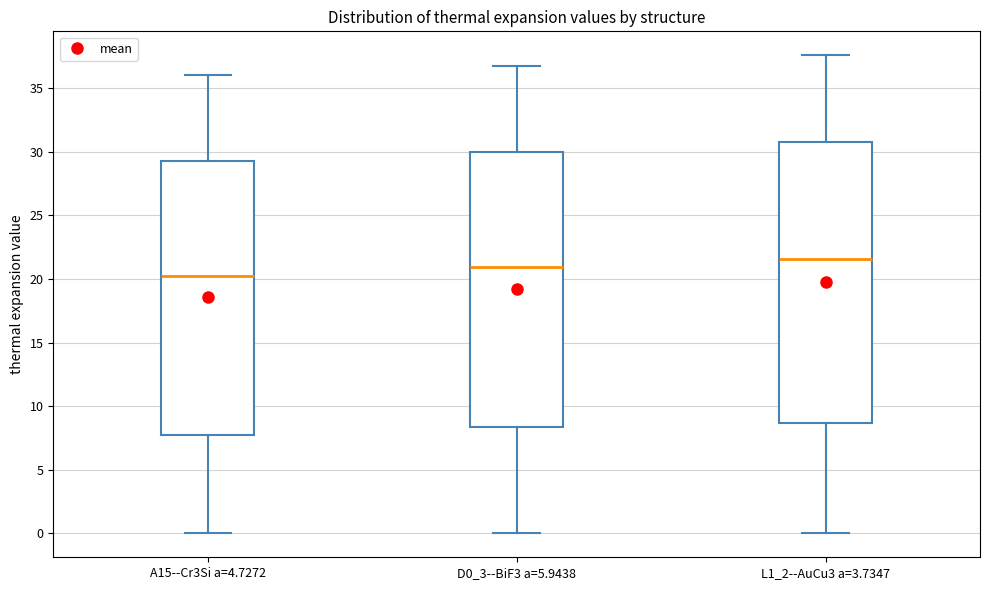

Where does the upper whisker of the box for A15--Cr3Si a=4.7272 end on the y-axis? The values are not printed on the chart, so give them approximately, as read against the axis.

36.0